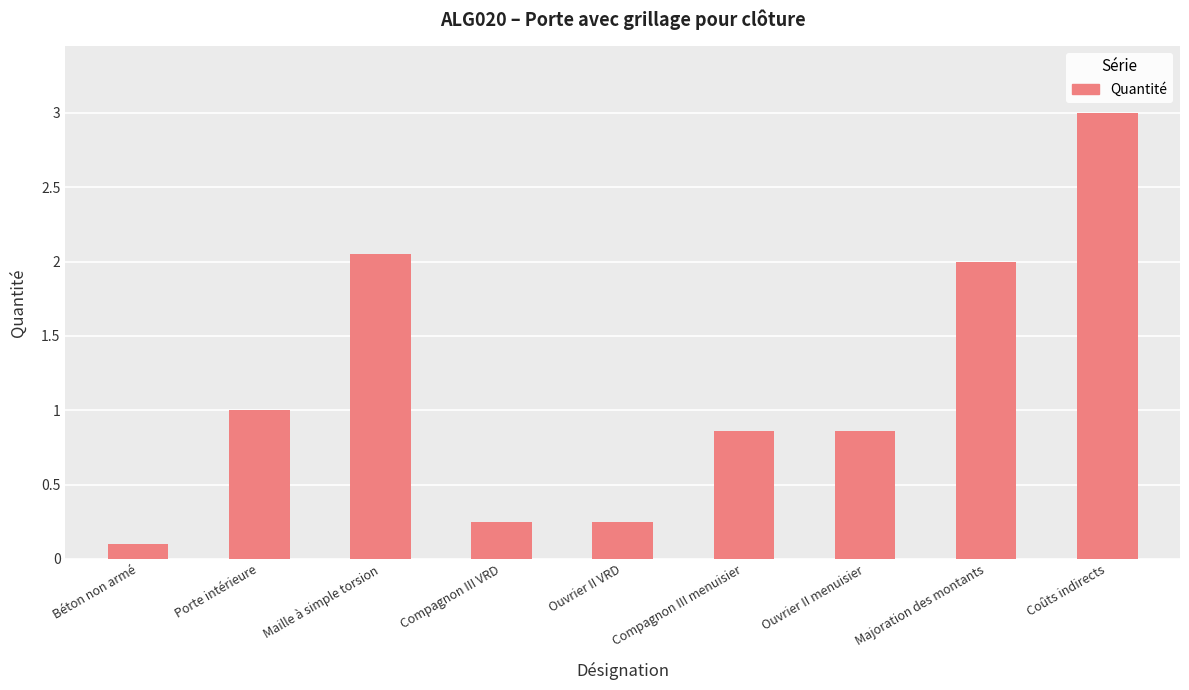

What is the change in value from Porte intérieure to Ouvrier II VRD?

-0.8